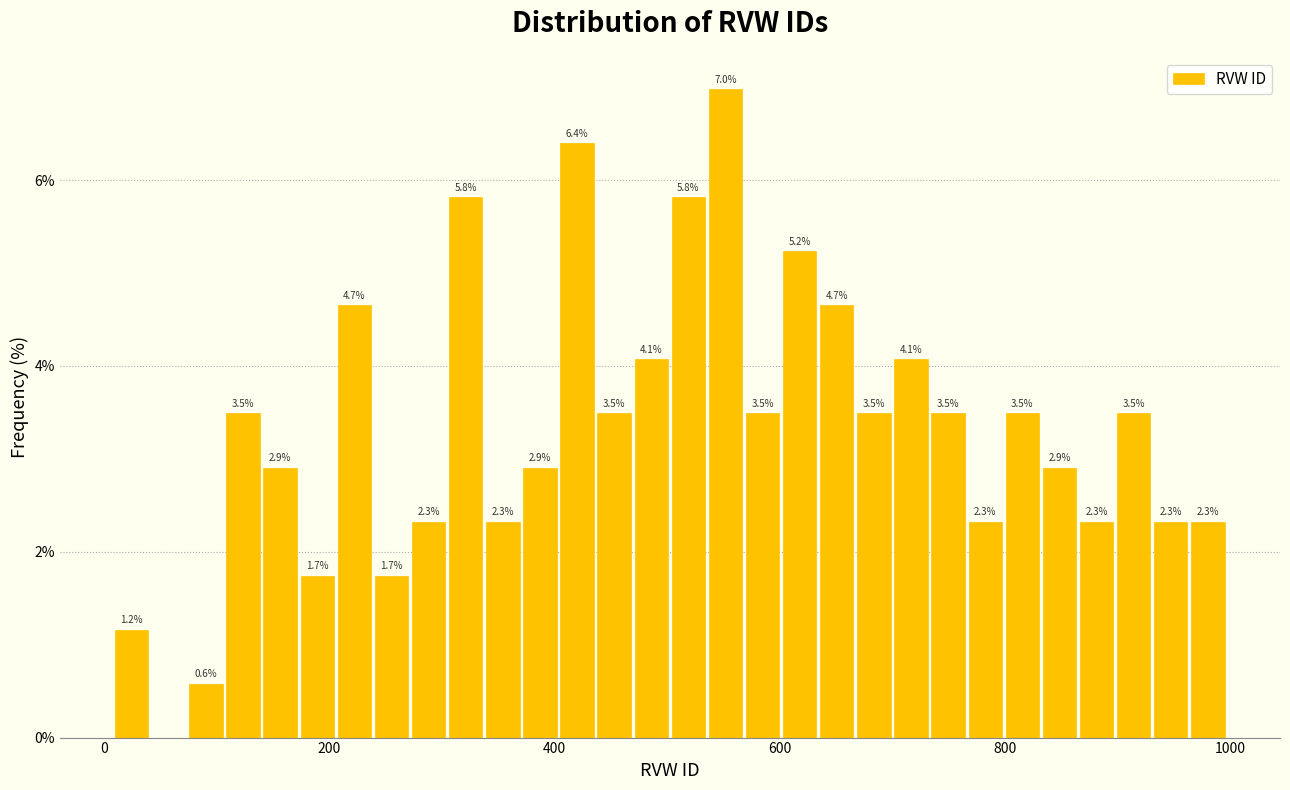

Around what value on the x-axis is the tallest bar? Give the approximate position of its centre, as read against the axis.

560